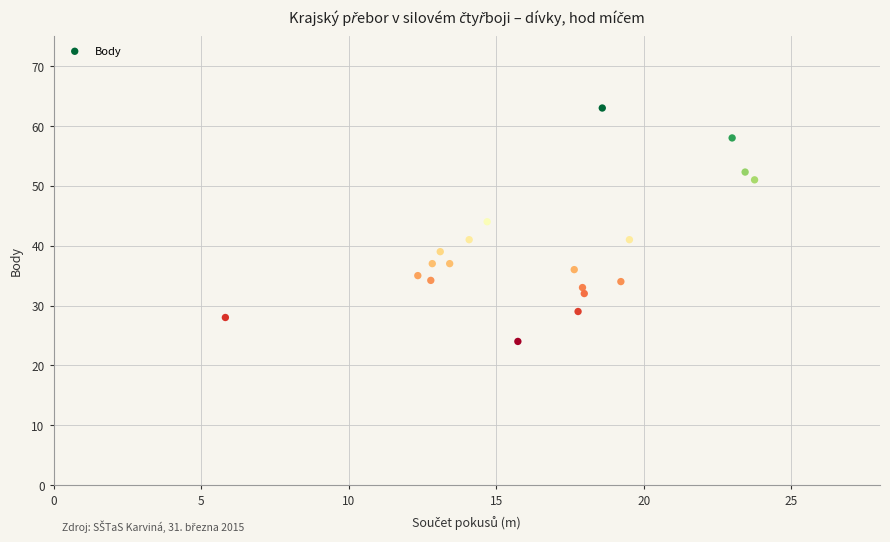

What is the range of Y values (max minus min)?

39.0